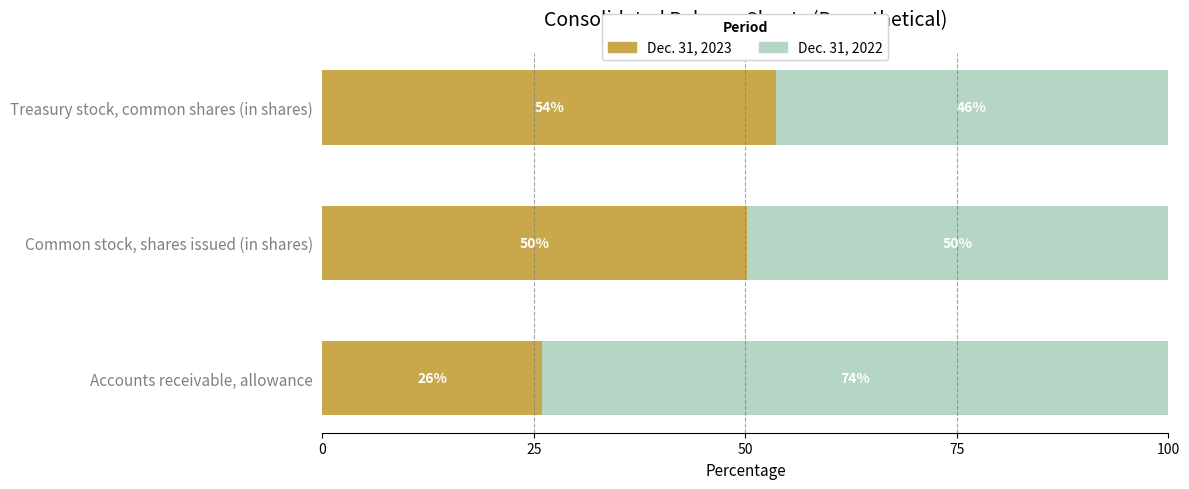

What is the total value across all series at Common stock, shares issued (in shares)?

100.0